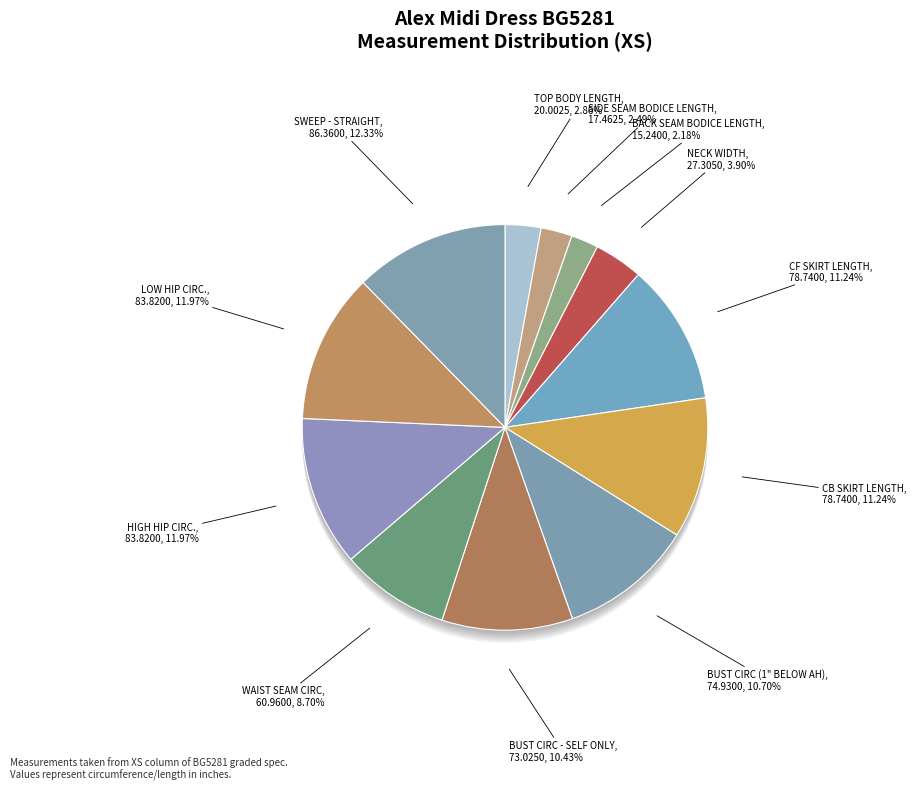

To the nearest percent, what is the difference between the HIGH HIP CIRC. and BUST CIRC - SELF ONLY slice percentages?

2%